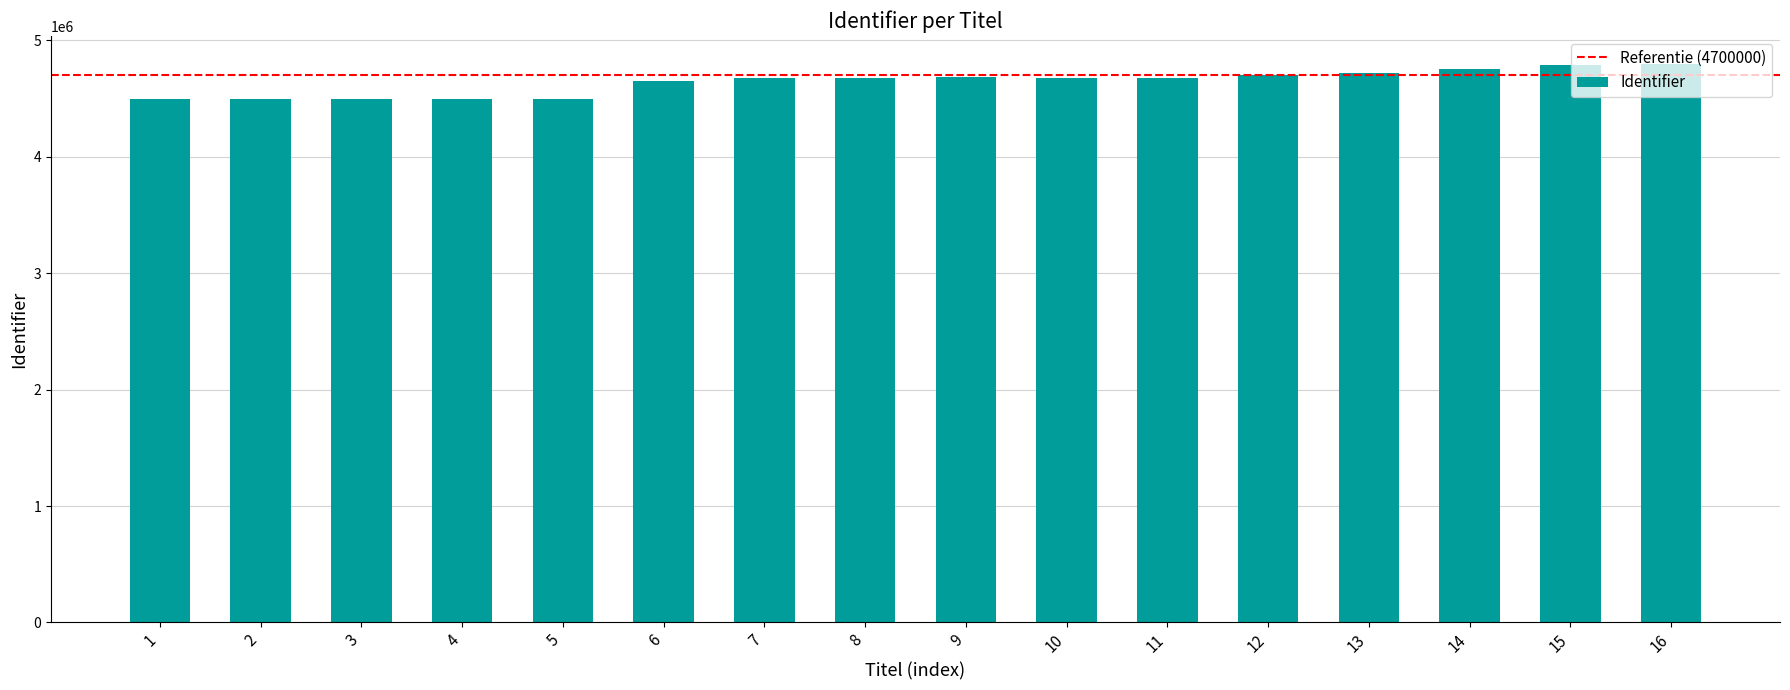

The value at 14 is 1349604. True or false?

False